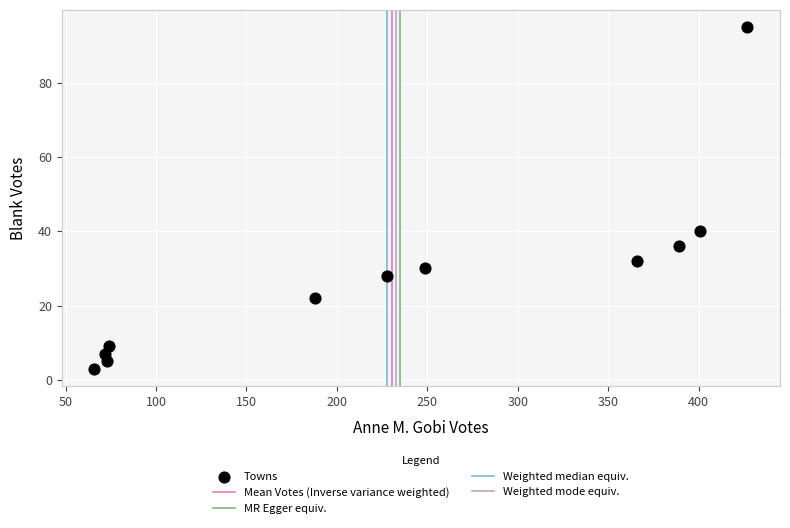

What is the range of X values (max minus min)?

361